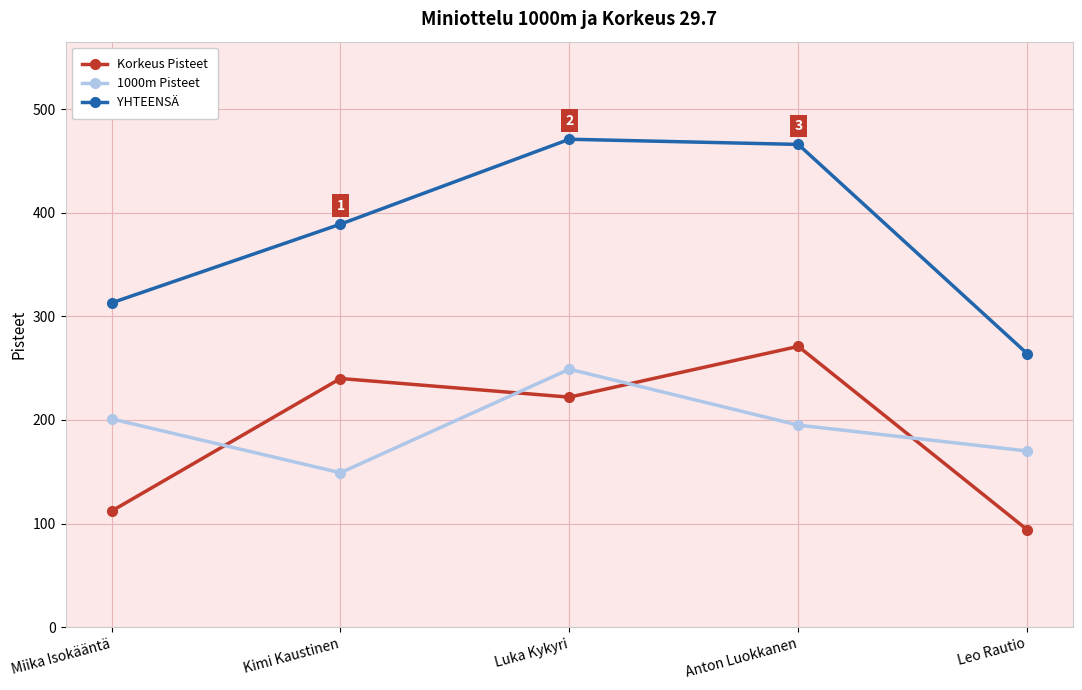

How many categories are shown in the chart?

5